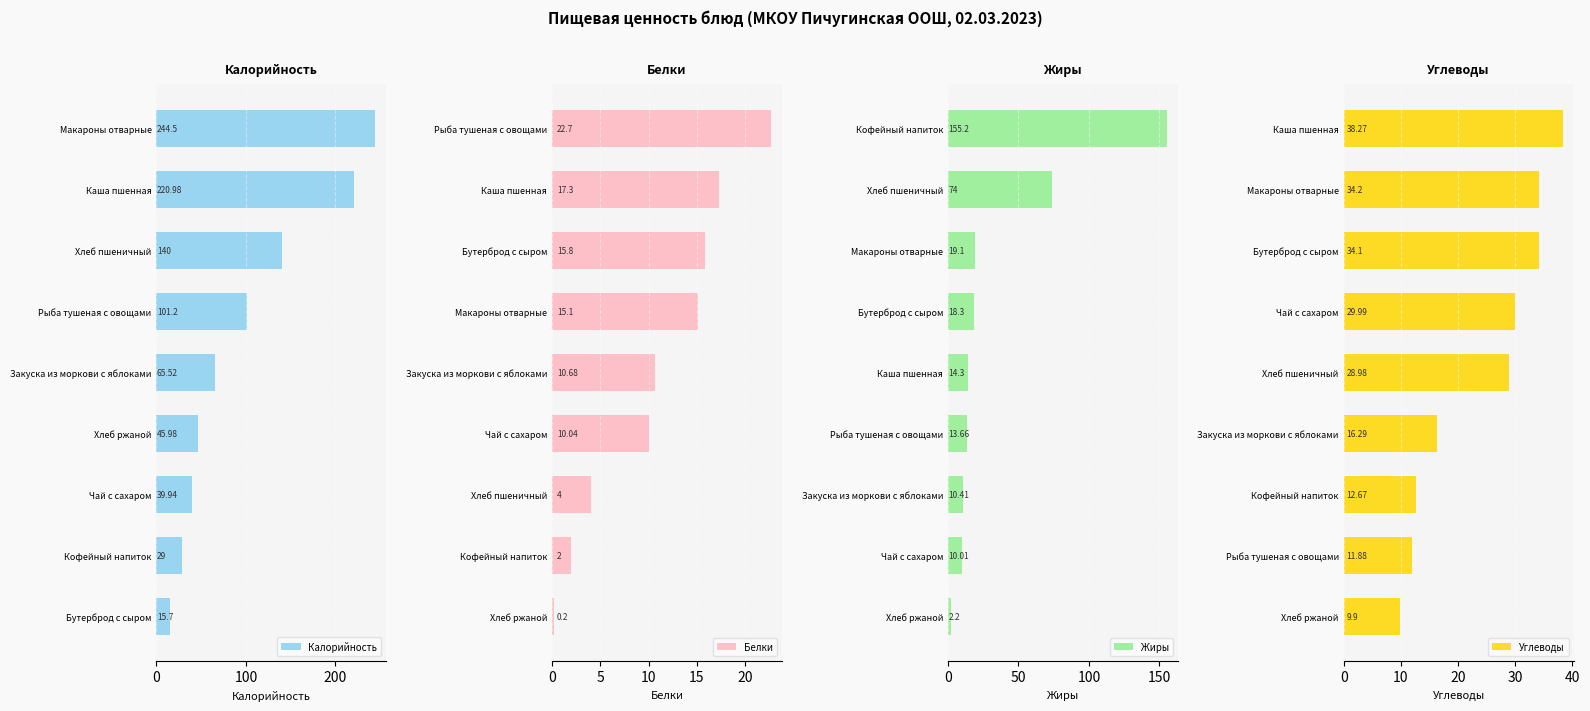

How many distinct data groups are displayed?

4